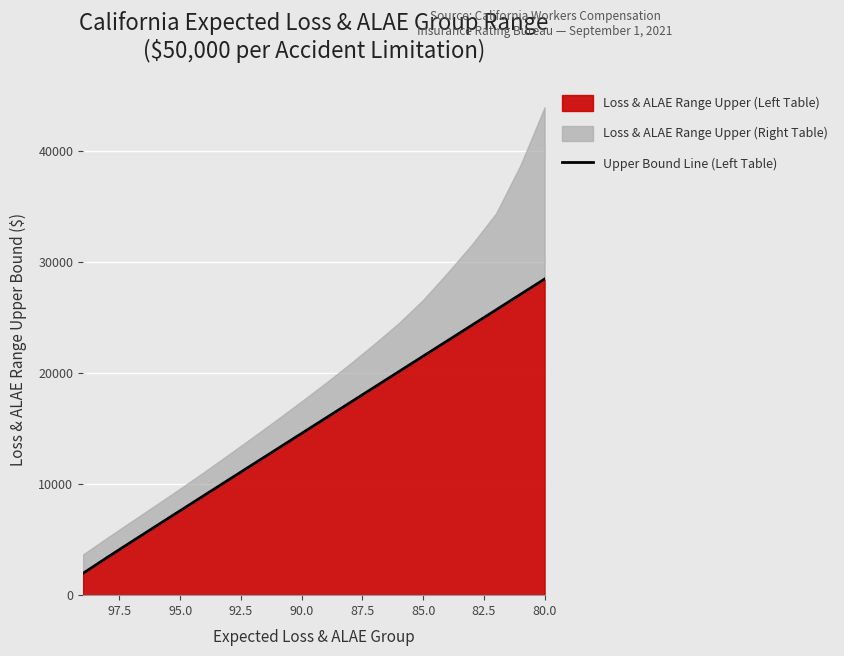

What is the difference between the maximum and minimum values?

26508